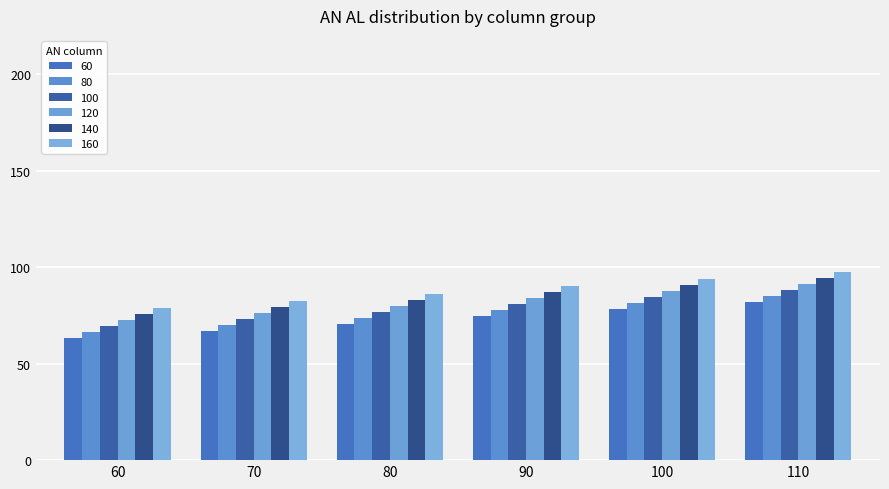

Where does the 60 series first go above 74?

90